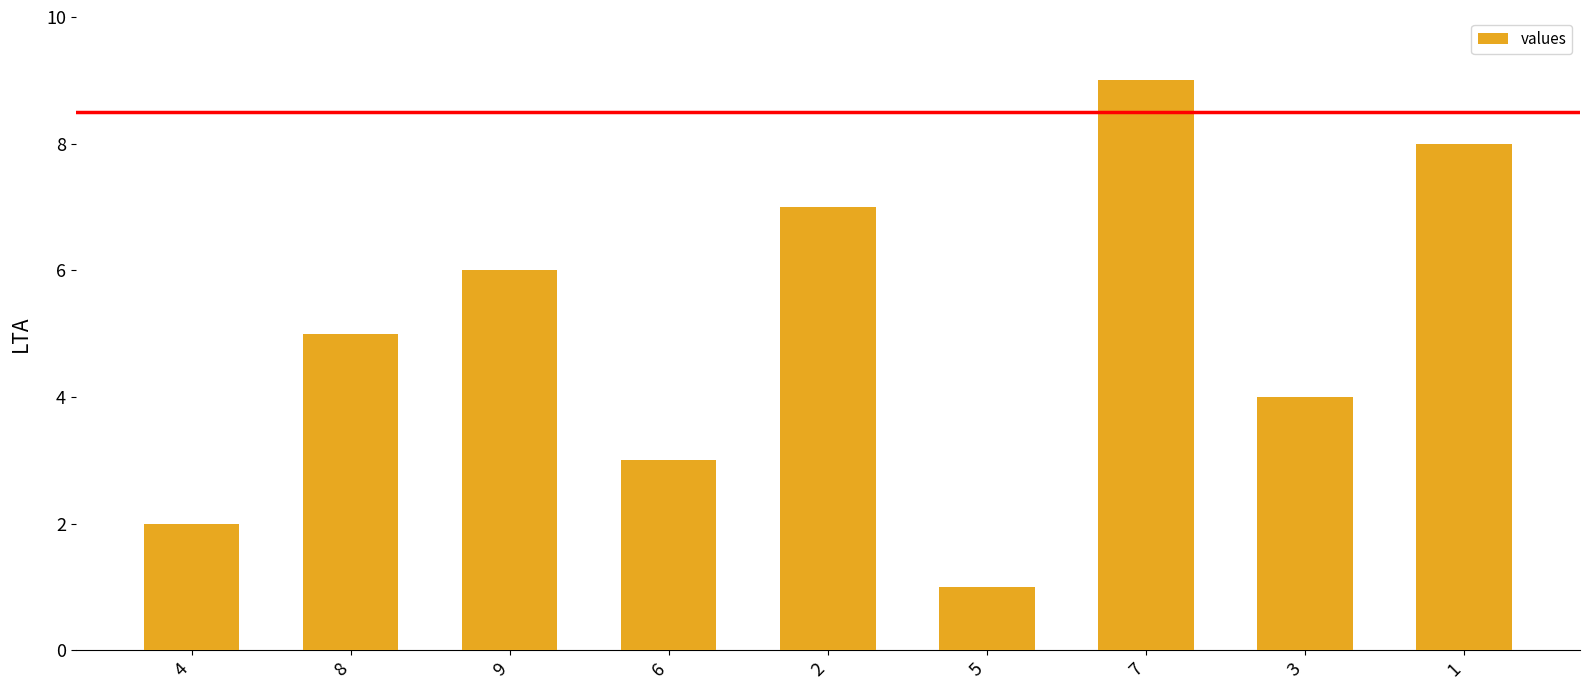

Does the chart contain stacked bars?

No